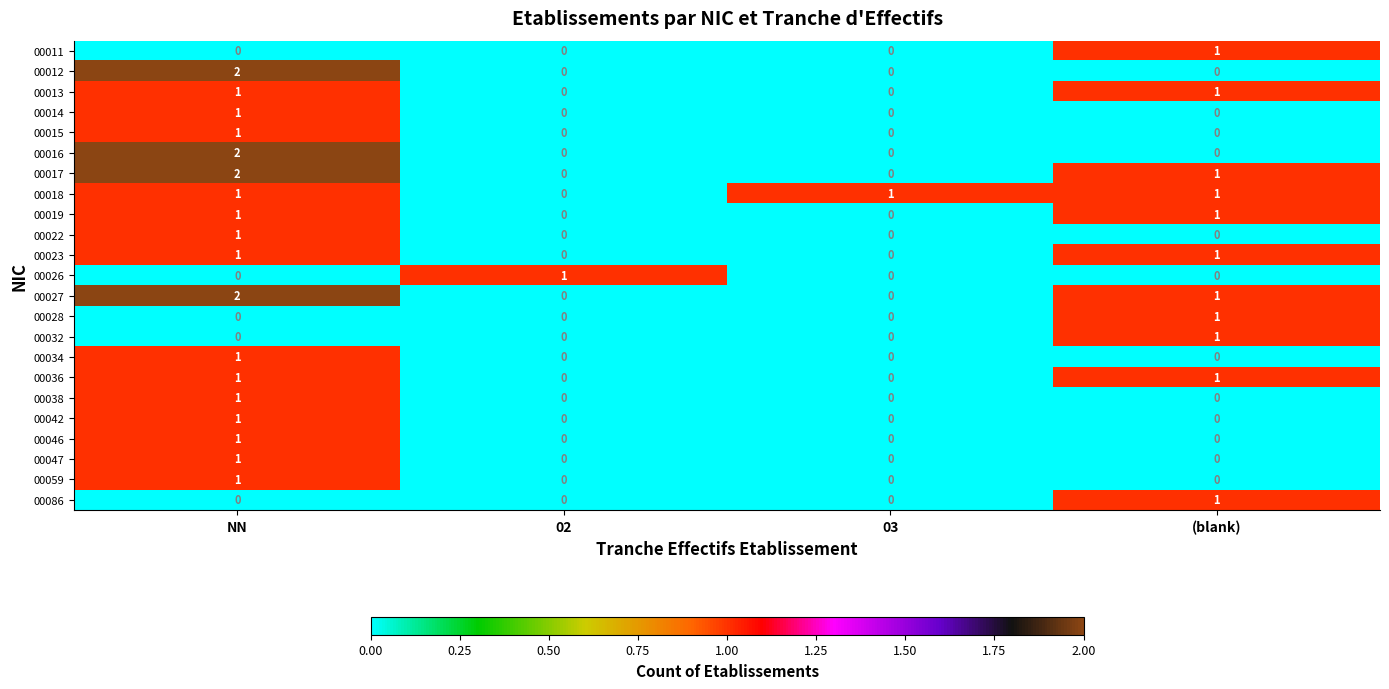

What is the sum of all 00027 values?

3